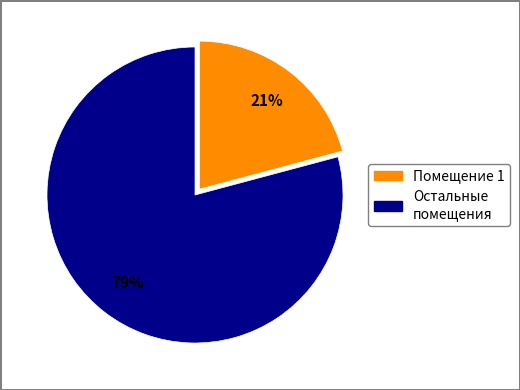

Is there any slice that represents more than half of the pie?

Yes